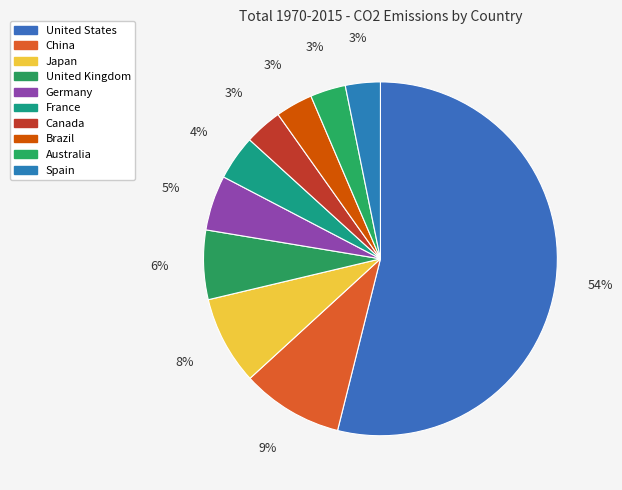

Rank the categories by value from lowest to highest.

Spain, Australia, Brazil, Canada, France, Germany, United Kingdom, Japan, China, United States